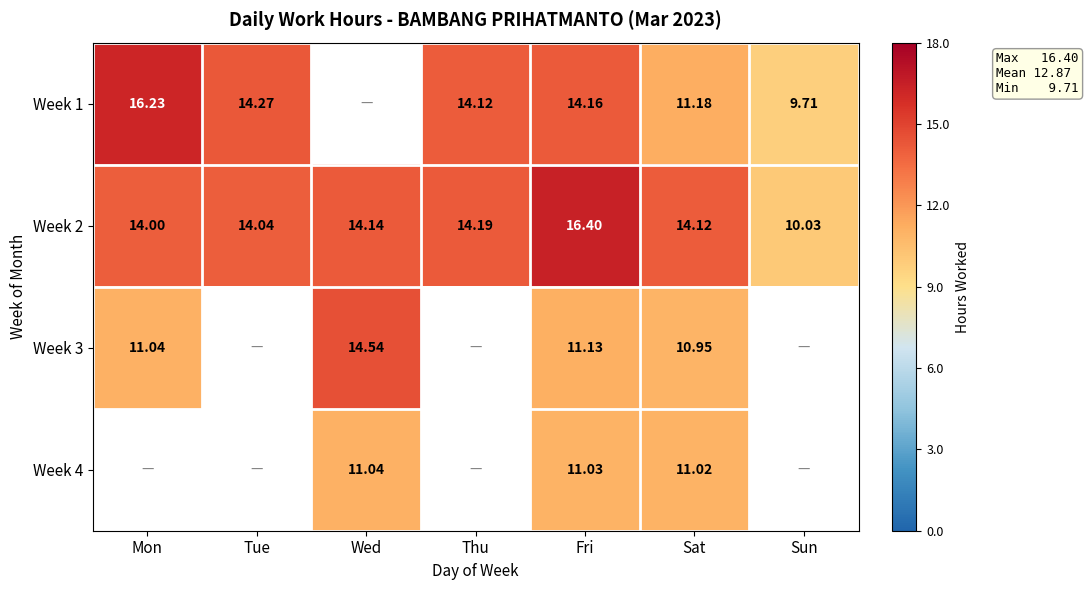

How many values in the Week 2 series are below 14?

1